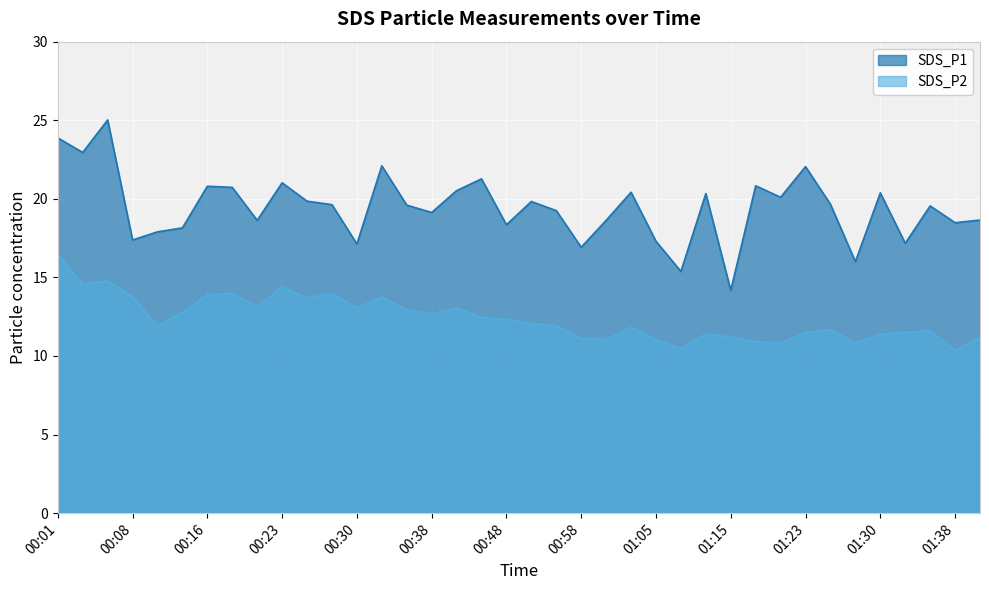

What is the difference between the highest and lowest values at 01:35?

8.0